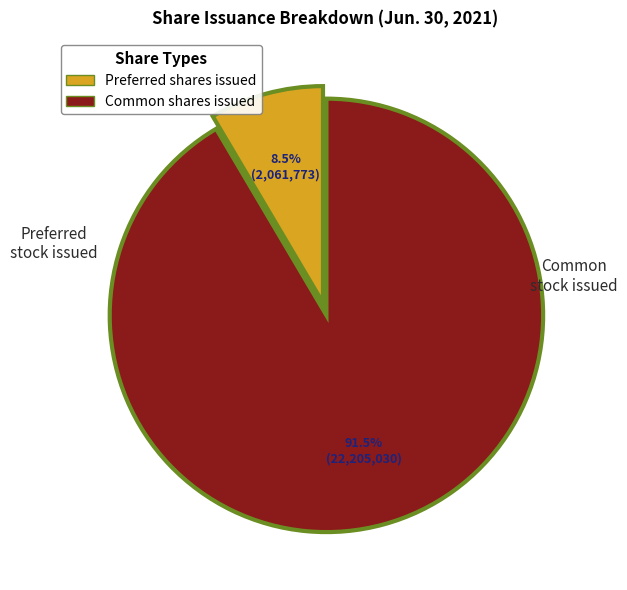

Is there a majority slice in this chart?

Yes